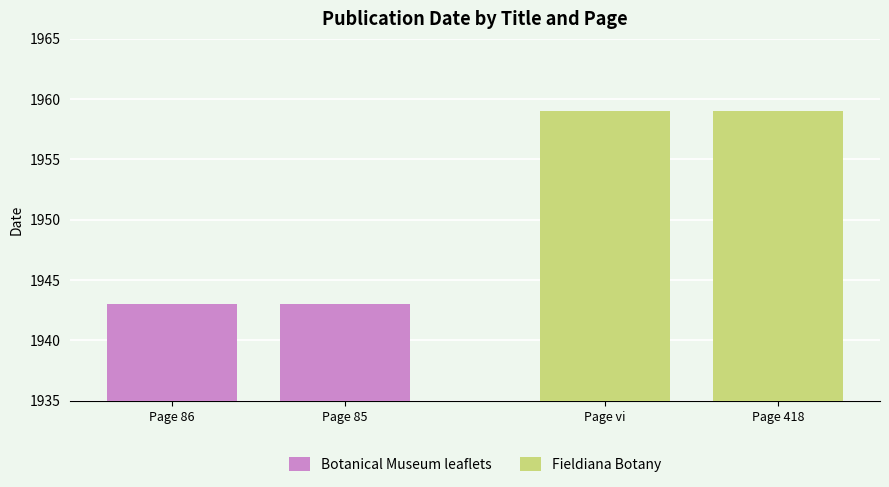

At how many categories does at least one series exceed 1947?

2